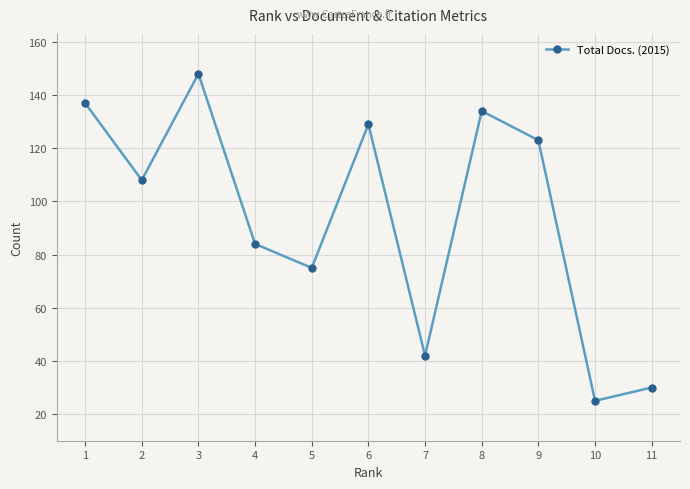

How many points are lower than both their immediate neighbors (excluding endpoints)?

4